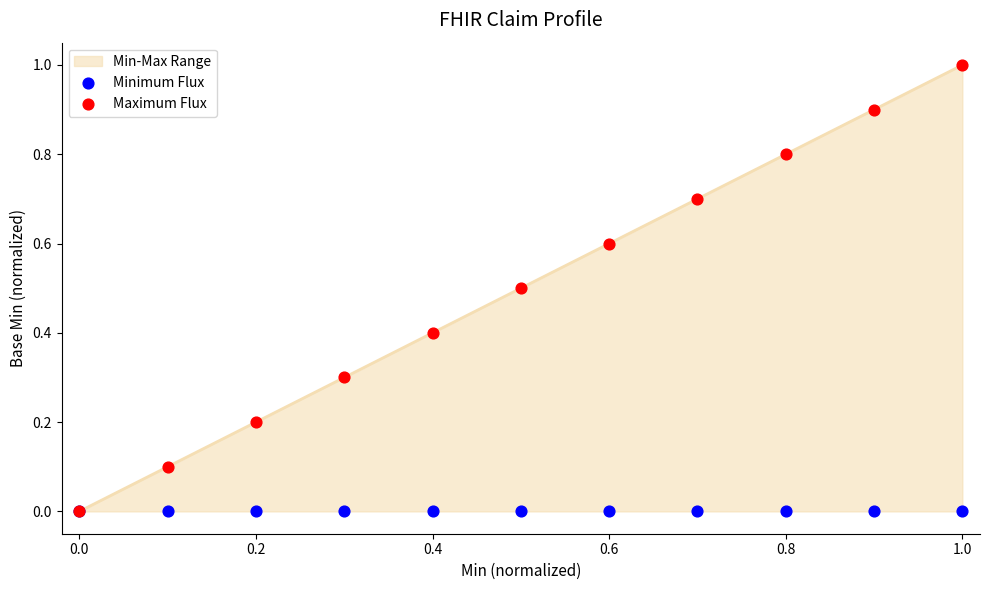

Which series has the widest spread of Y values?

Maximum Flux